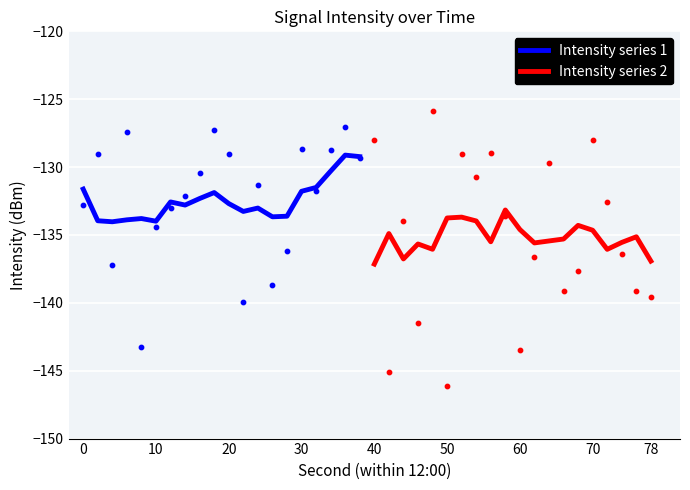

Which series reaches the maximum Y coordinate?

Intensity series 1